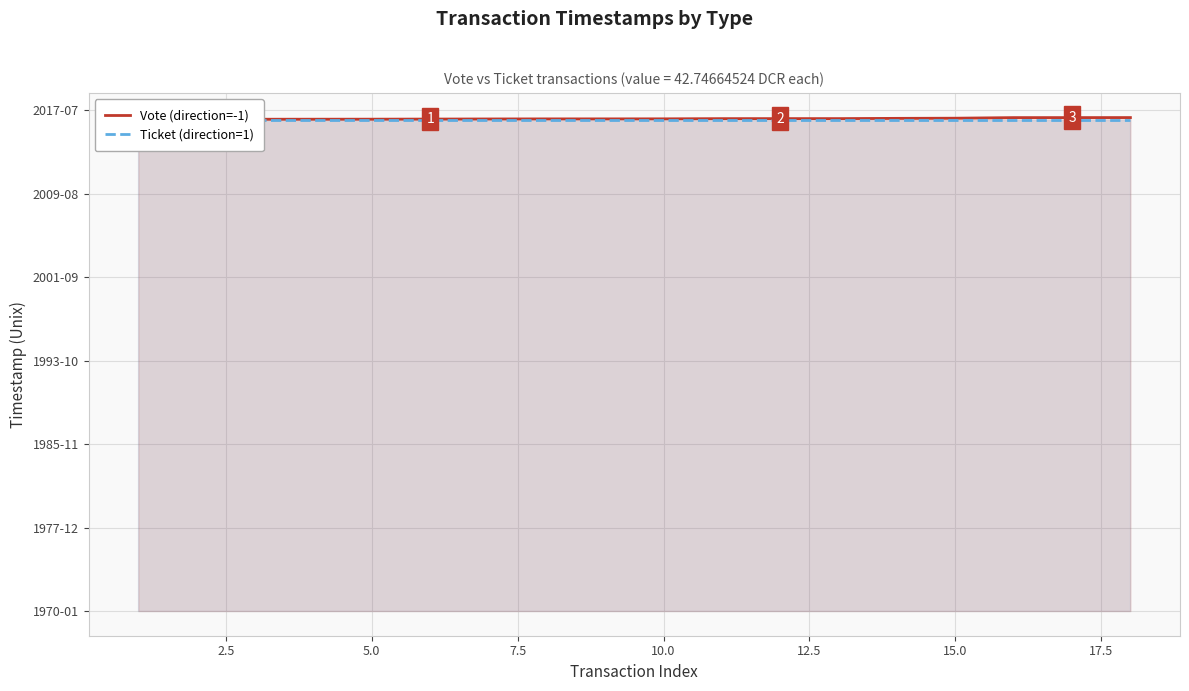

True or false: Vote (direction=-1) and Ticket (direction=1) cross at least once.

False